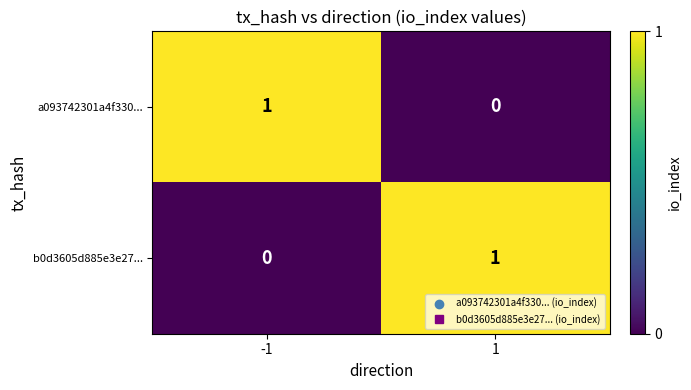

How many distinct data groups are displayed?

2